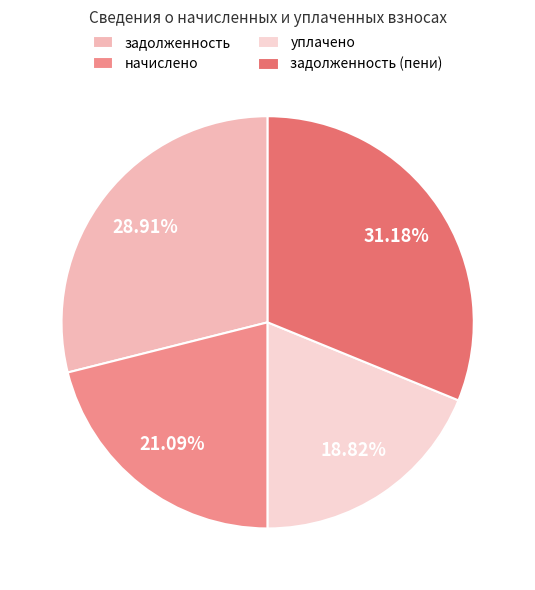

To the nearest percent, what percentage of the pie is уплачено?

19%